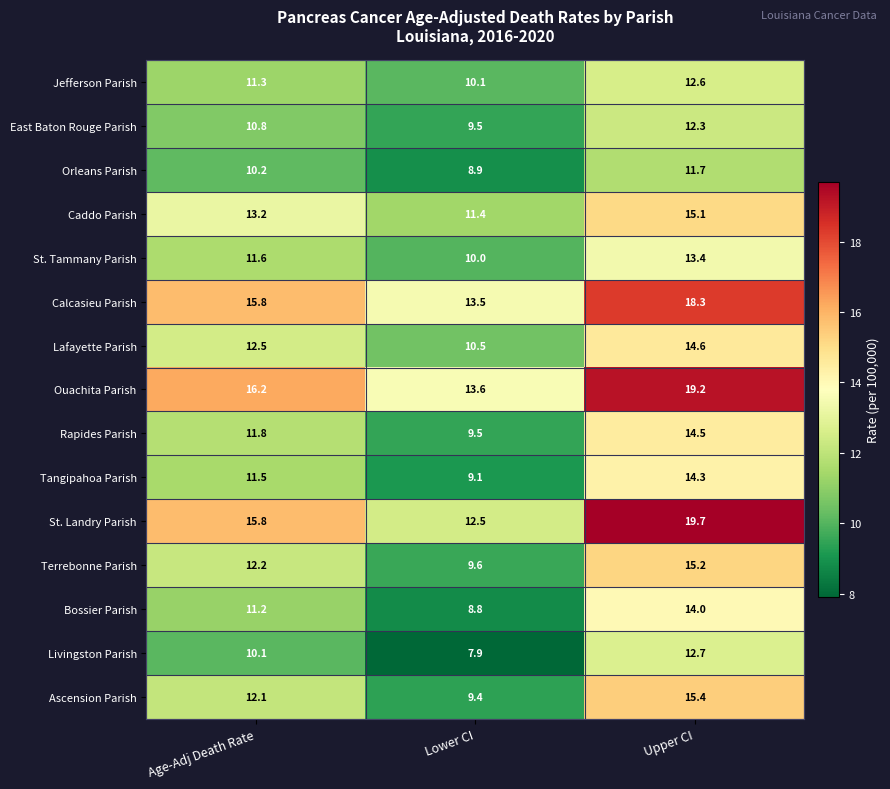

What is the approximate value of Caddo Parish at Lower CI?

11.4